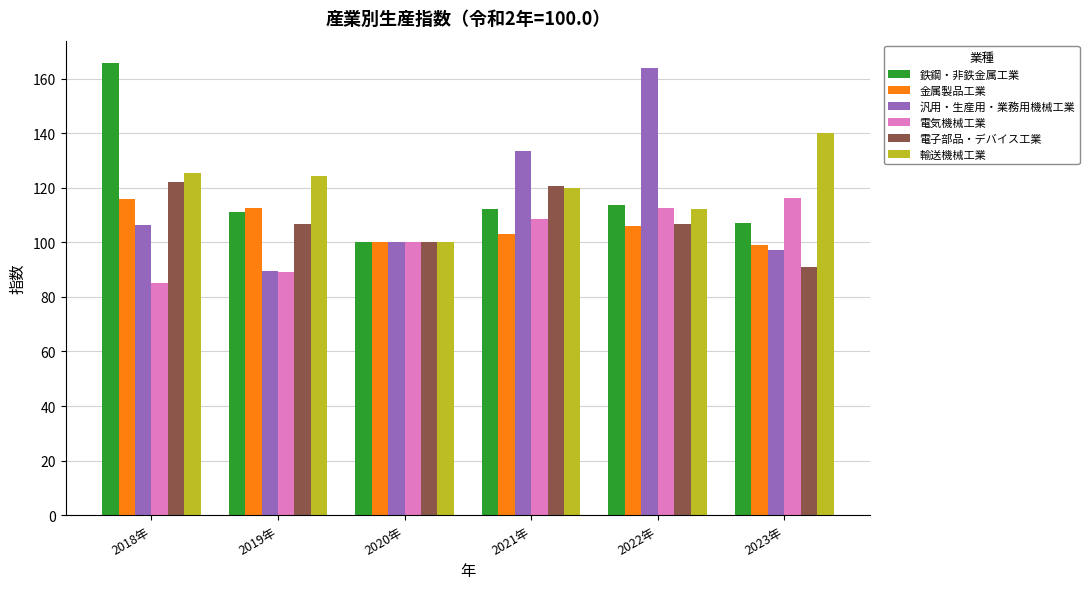

What is the difference between the second highest and second lowest values in the 金属製品工業 series?

12.5